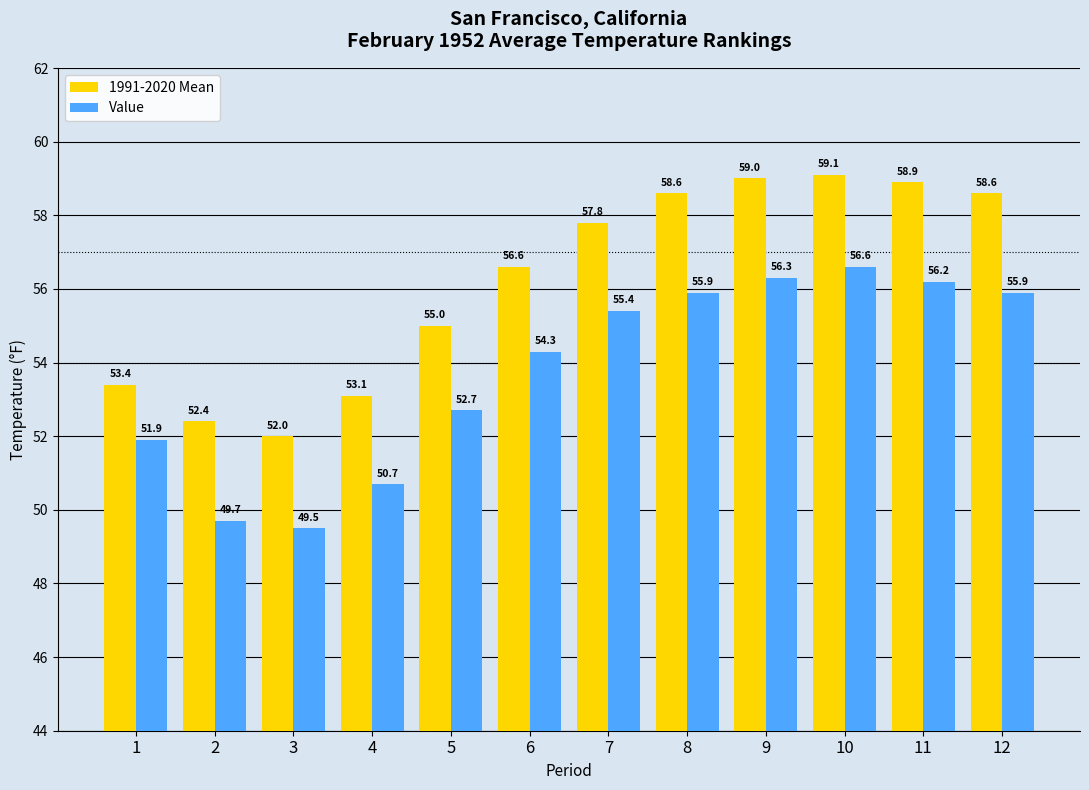

Which category has the highest value in the Value series?

10